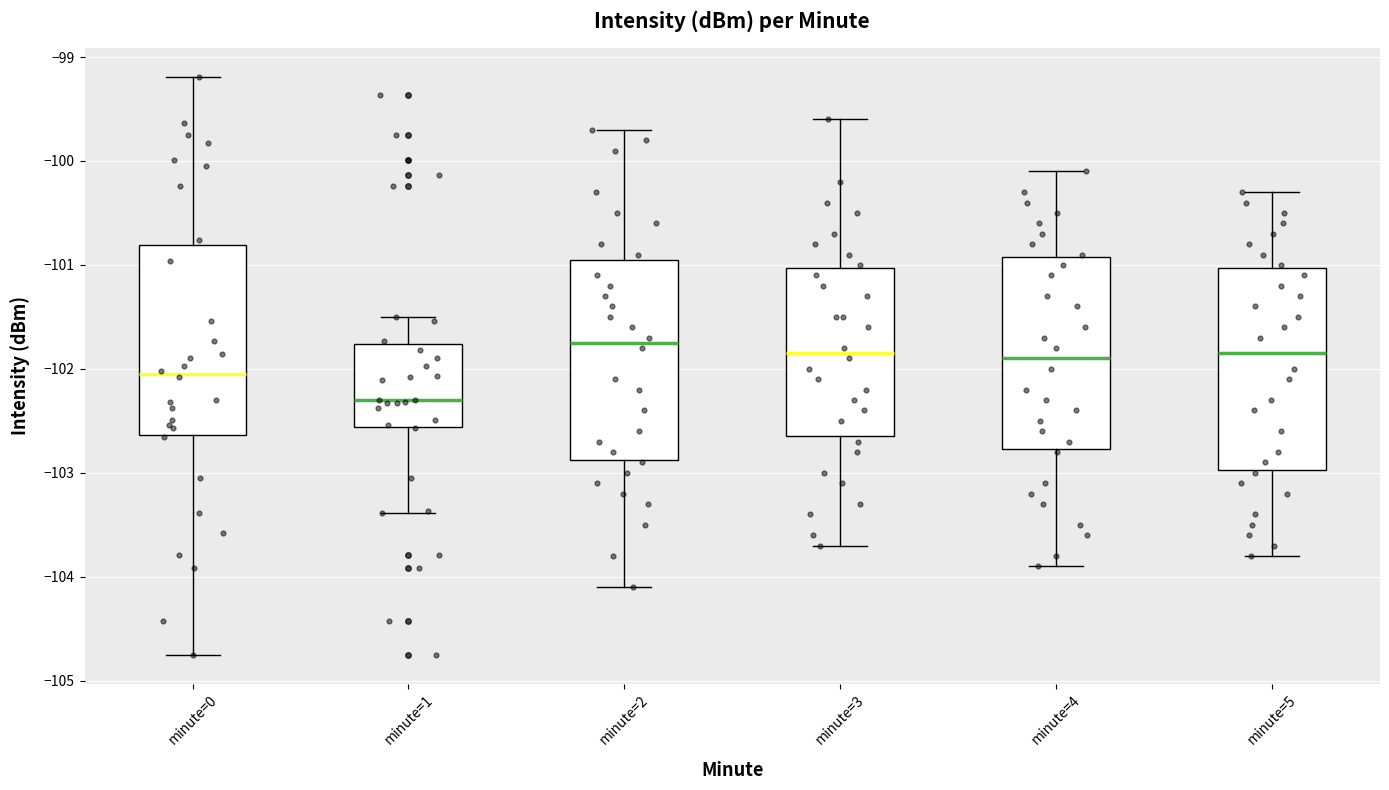

Reading left to right, read every box against the y-axis: the position of its median line, the range the box covers, and the ends of its whiskers. The values are not printed on the chart, so give them approximately, as read against the axis.

minute=0: median -102.0, box -102.6 to -100.8, whiskers -104.8 to -99.2
minute=1: median -102.3, box -102.6 to -101.8, whiskers -103.4 to -101.5
minute=2: median -101.7, box -102.9 to -100.9, whiskers -104.1 to -99.7
minute=3: median -101.8, box -102.6 to -101.0, whiskers -103.7 to -99.6
minute=4: median -101.9, box -102.8 to -100.9, whiskers -103.9 to -100.1
minute=5: median -101.8, box -103.0 to -101.0, whiskers -103.8 to -100.3